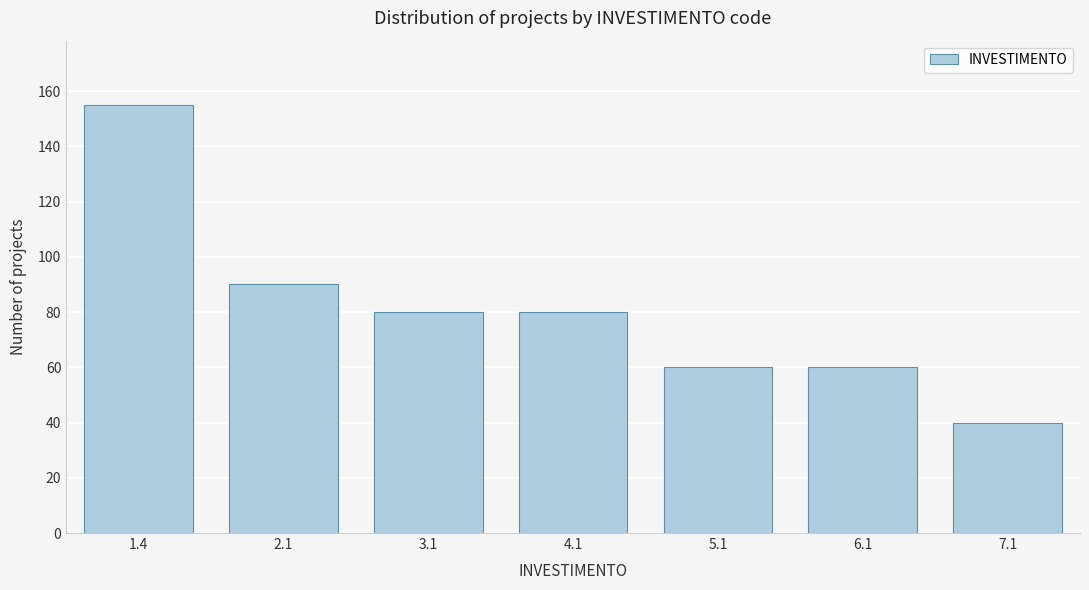

Reading left to right, transcribe all the data shown in this chart.

155	90	80	80	60	60	40